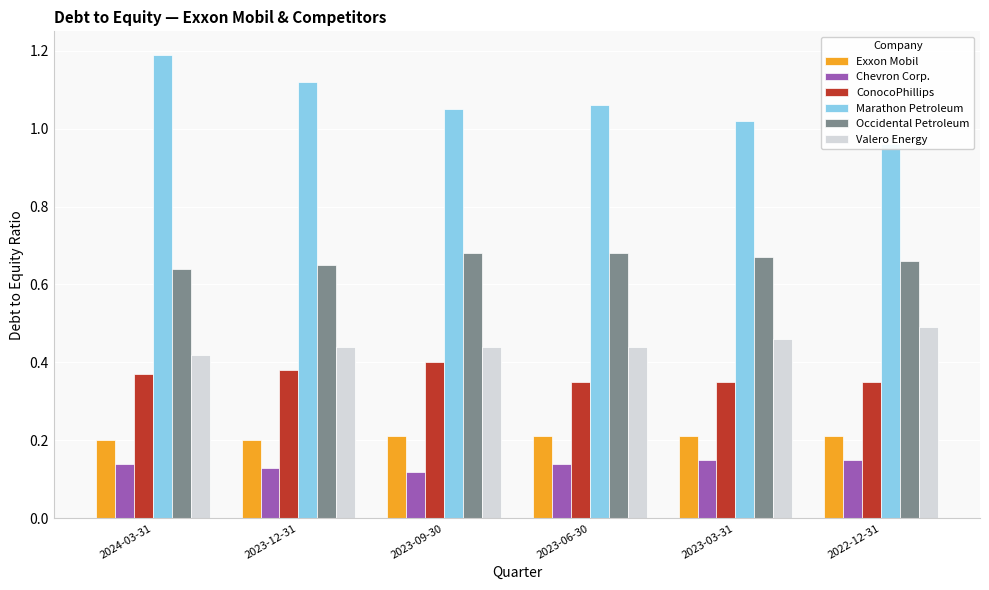

Read the Chevron Corp. value at 2023-06-30.

0.1